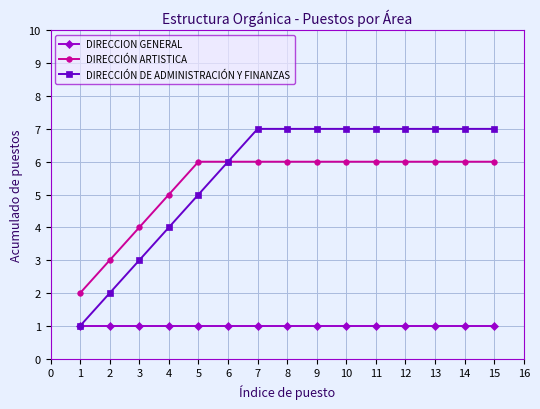

At which label does DIRECCIÓN DE ADMINISTRACIÓN Y FINANZAS reach its minimum?

1